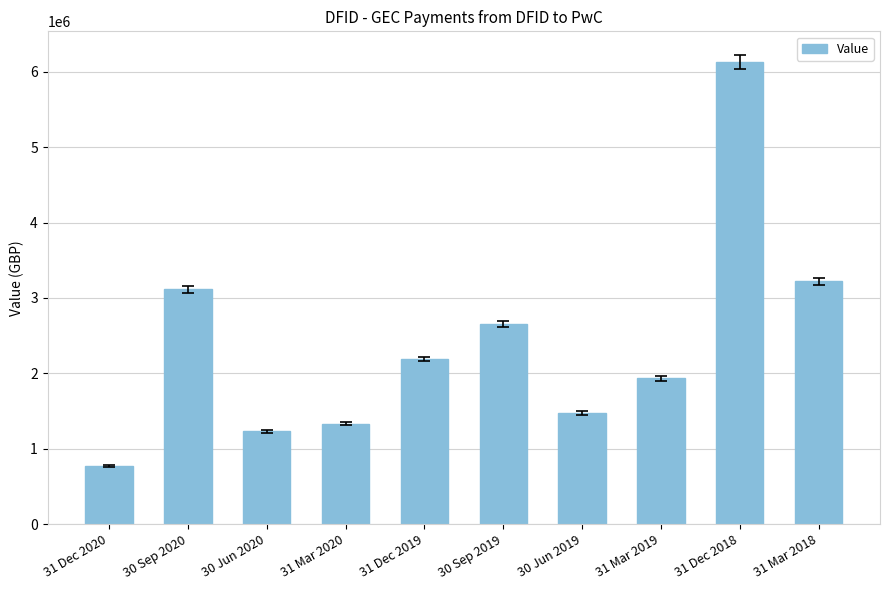

The value at 30 Sep 2020 is 3112922.5. True or false?

True